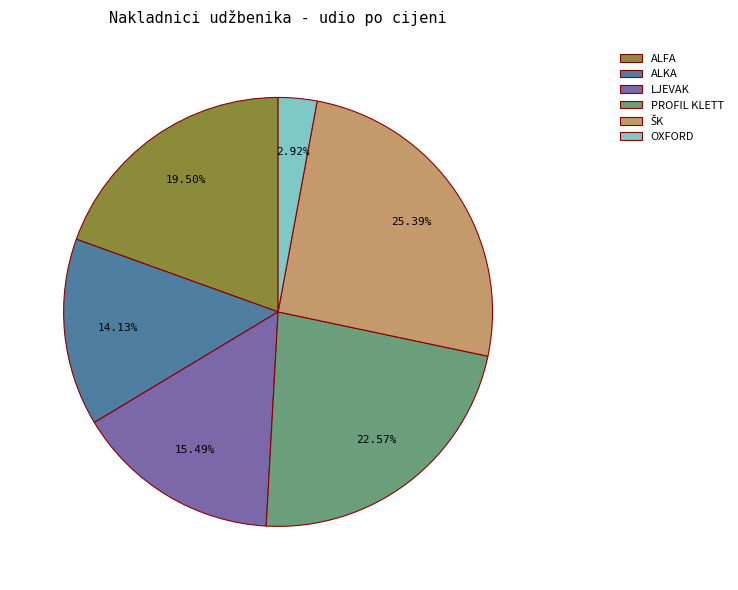

Approximately how many times larger is the value at LJEVAK compared to ALFA?

0.8